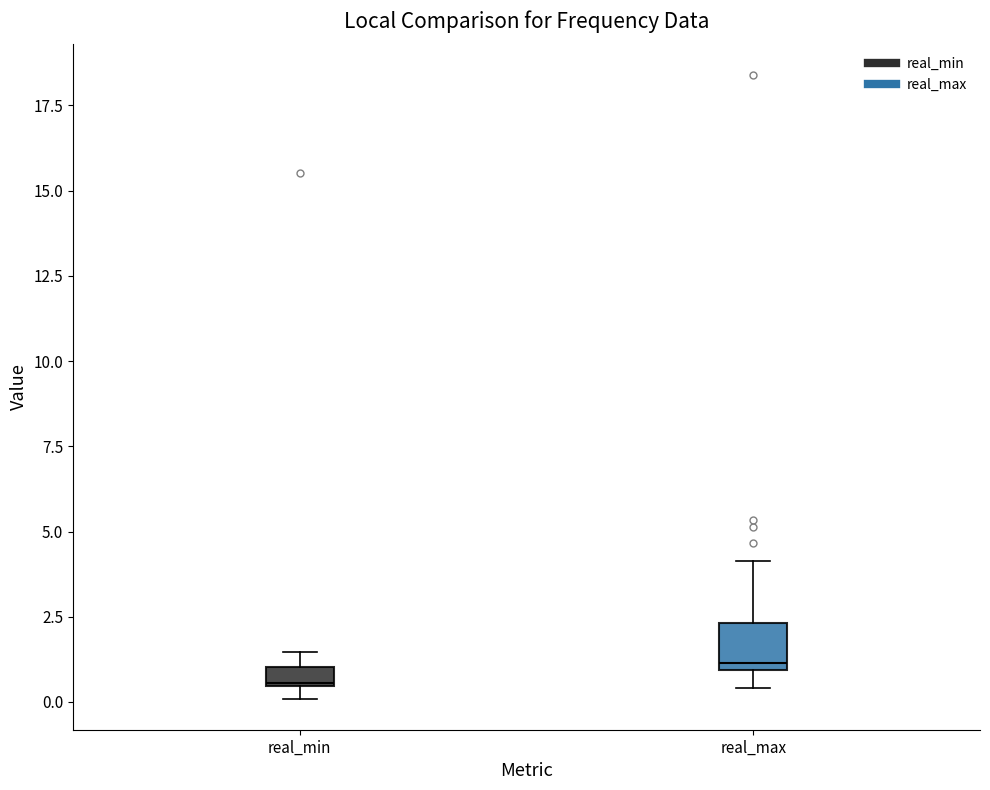

Where is the upper edge of the box for real_min on the y-axis? The values are not printed on the chart, so give them approximately, as read against the axis.

1.0